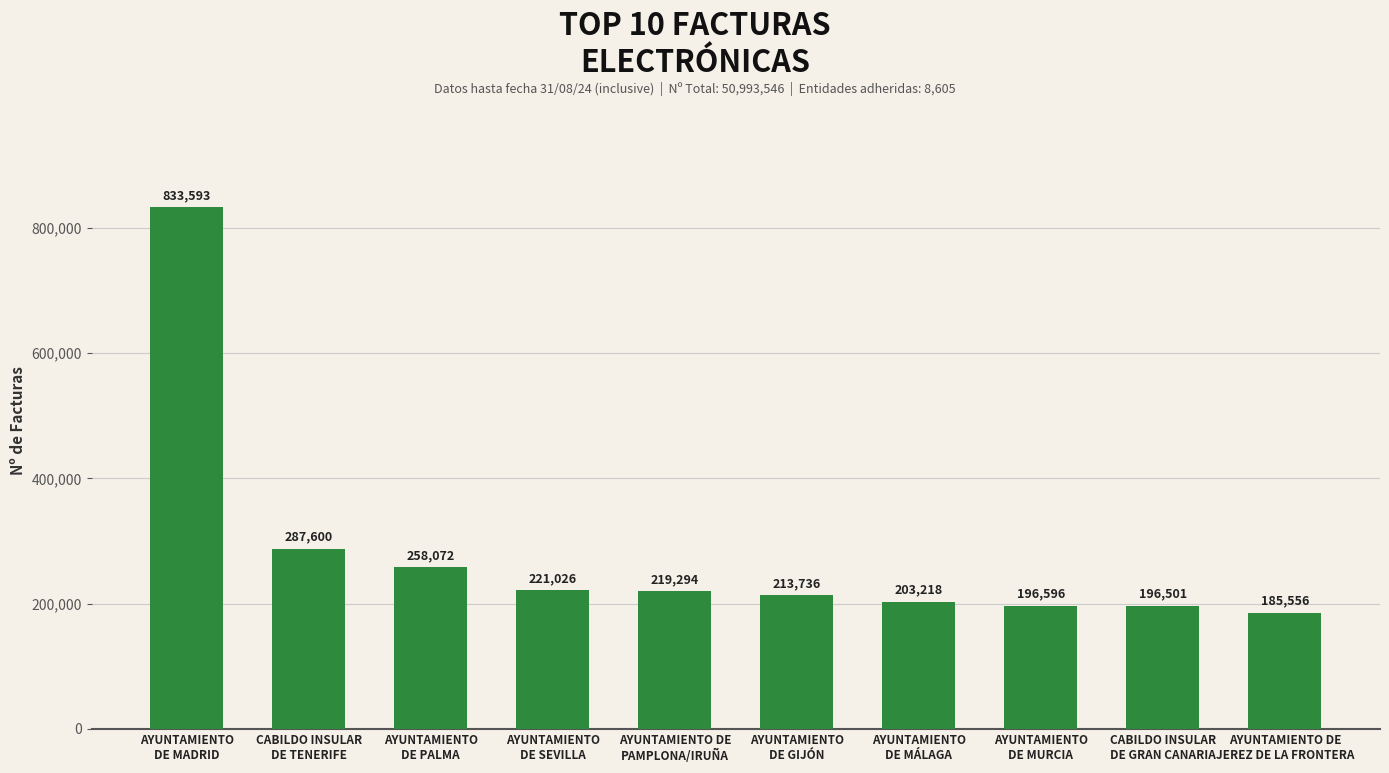

What is the minimum value shown in the chart?

185556